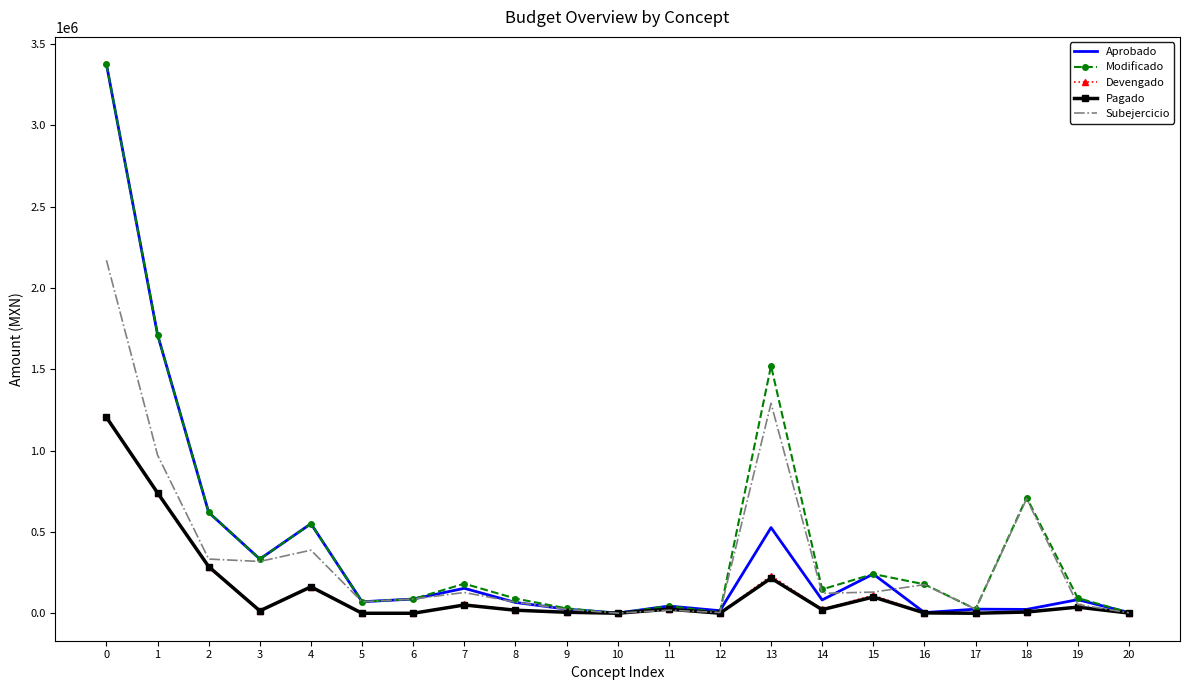

At which label is Subejercicio closest to 1085989?

1